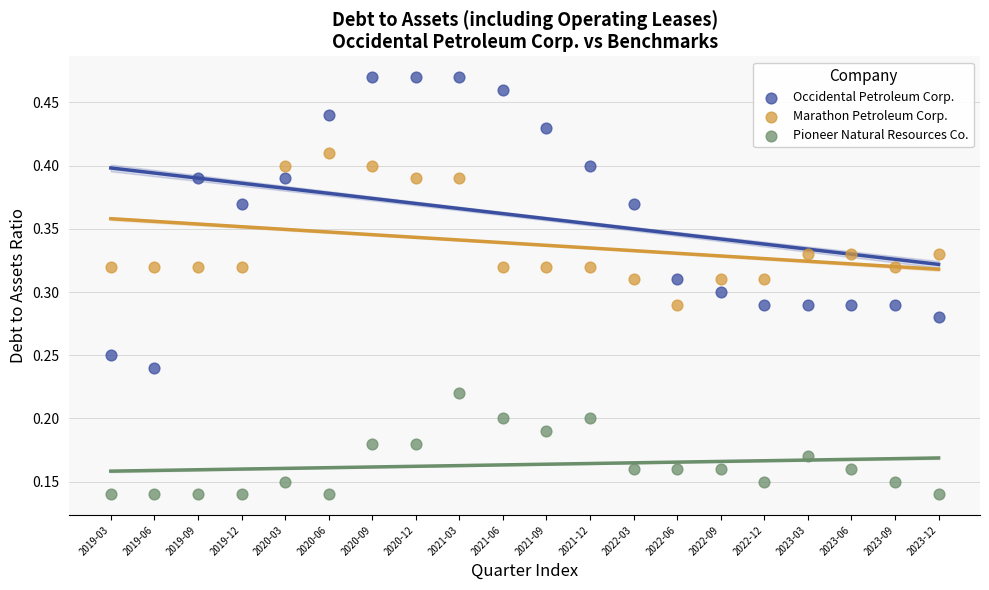

What are all the series names shown in the legend?

Occidental Petroleum Corp., Marathon Petroleum Corp., Pioneer Natural Resources Co.